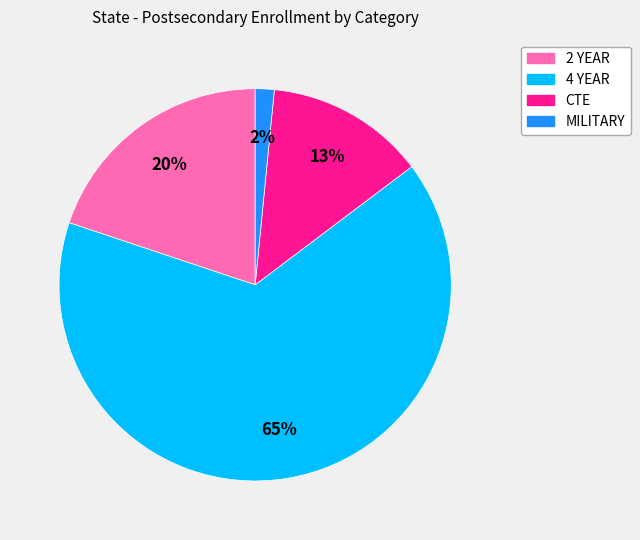

True or false: 4 YEAR accounts for 77% of the total.

False